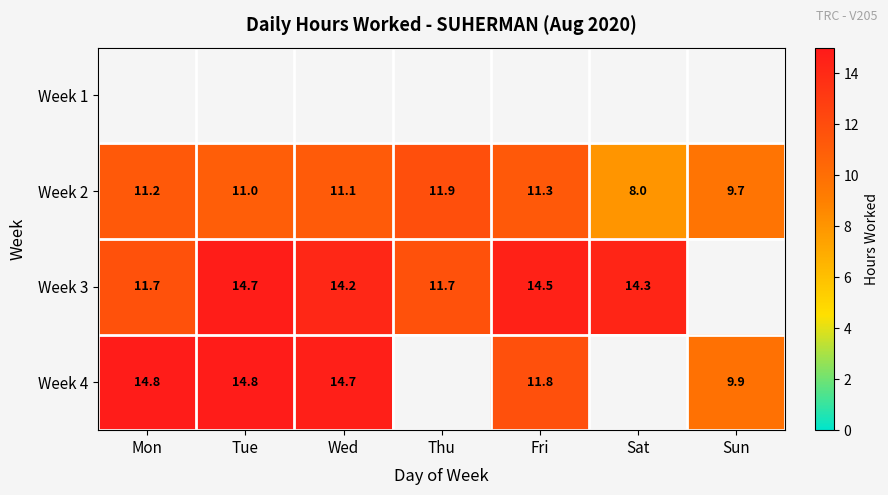

How many values in the Week 2 series are below 11?

2